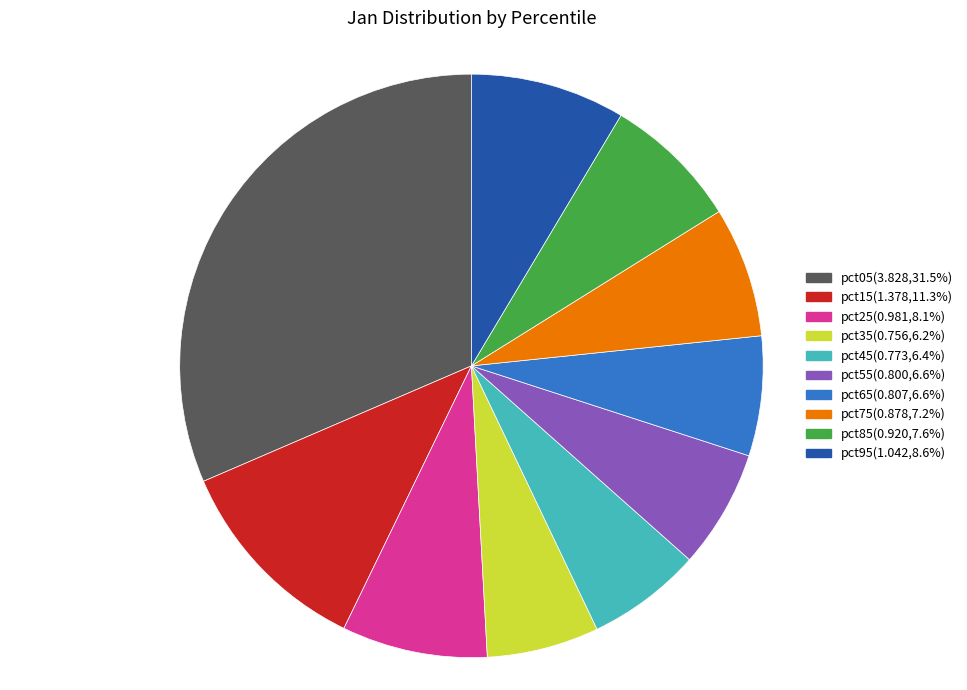

How many slices are in this pie chart?

10